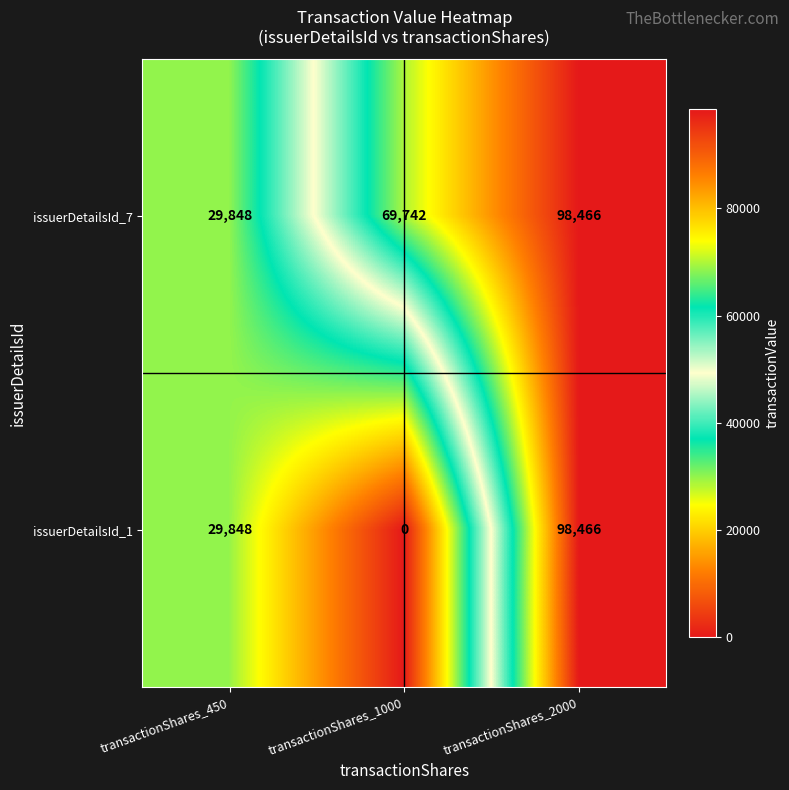

What is the greatest value displayed?

98466